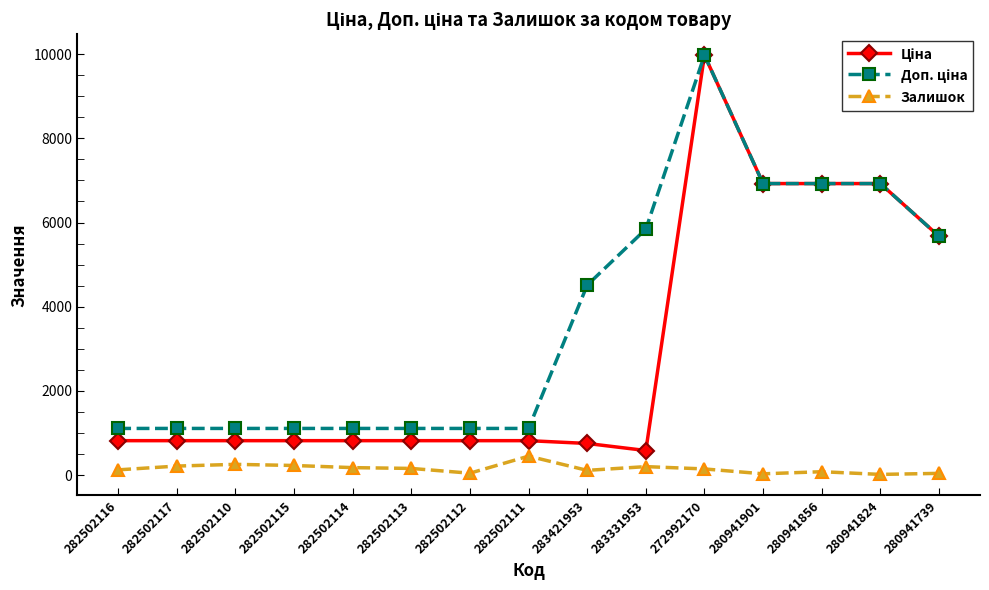

True or false: Залишок has a value of 31.0 at 280941901.

True